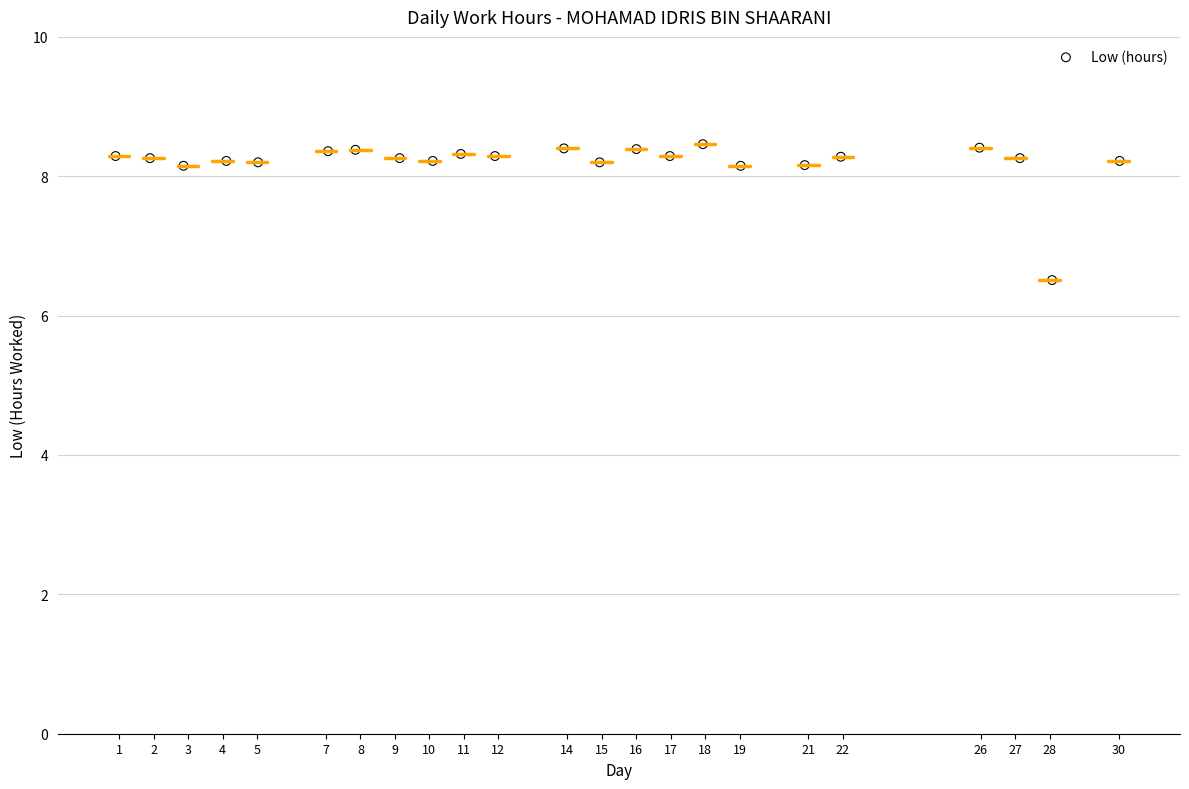

What is the range of X values (max minus min)?

29.1